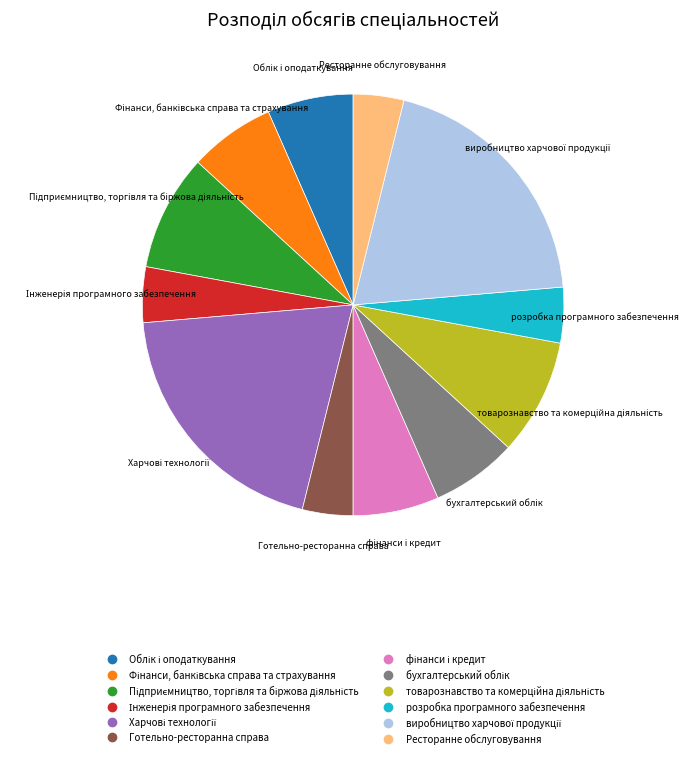

Is there any slice that represents more than half of the pie?

No